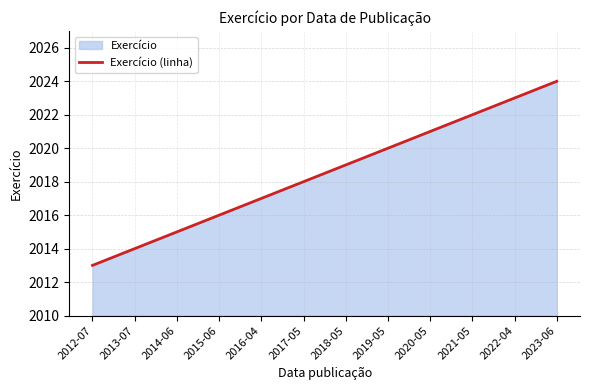

Between 2014-06 and 2013-07, which is larger?

2014-06